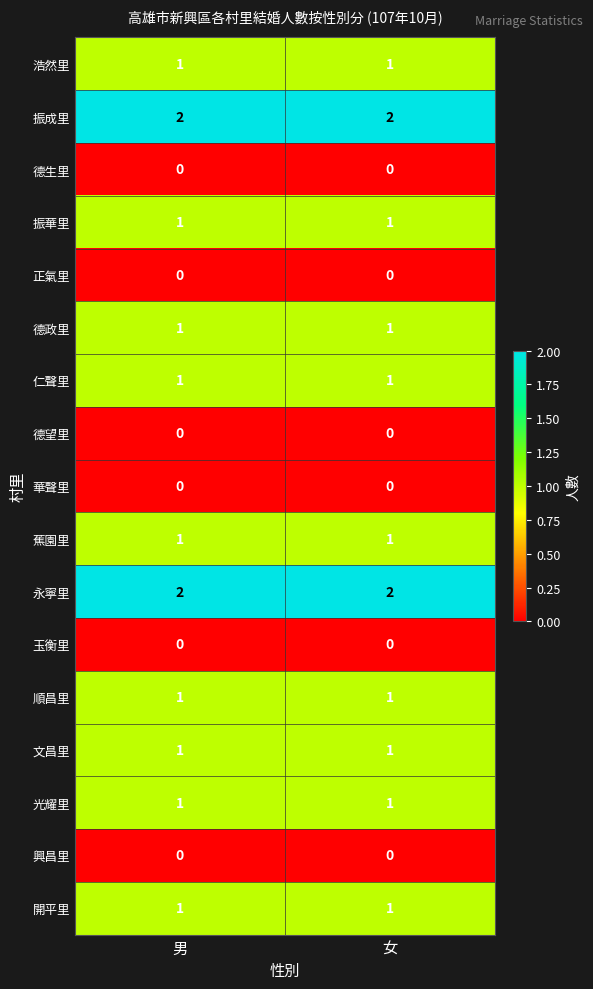

Is the value of 德生里 at 男 greater than the value of 順昌里 at 男?

No